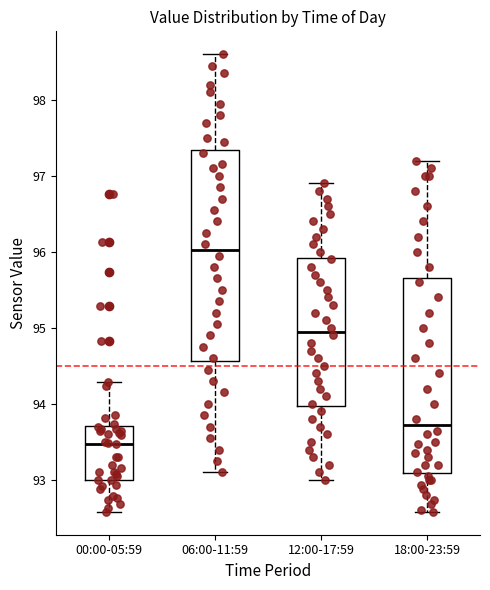

Reading left to right, read every box against the y-axis: the position of its median line, the range the box covers, and the ends of its whiskers. The values are not printed on the chart, so give them approximately, as read against the axis.

00:00-05:59: median 93.5, box 93.0 to 93.7, whiskers 92.6 to 94.3
06:00-11:59: median 96.0, box 94.6 to 97.3, whiskers 93.1 to 98.6
12:00-17:59: median 95.0, box 94.0 to 95.9, whiskers 93.0 to 96.9
18:00-23:59: median 93.7, box 93.1 to 95.7, whiskers 92.6 to 97.2